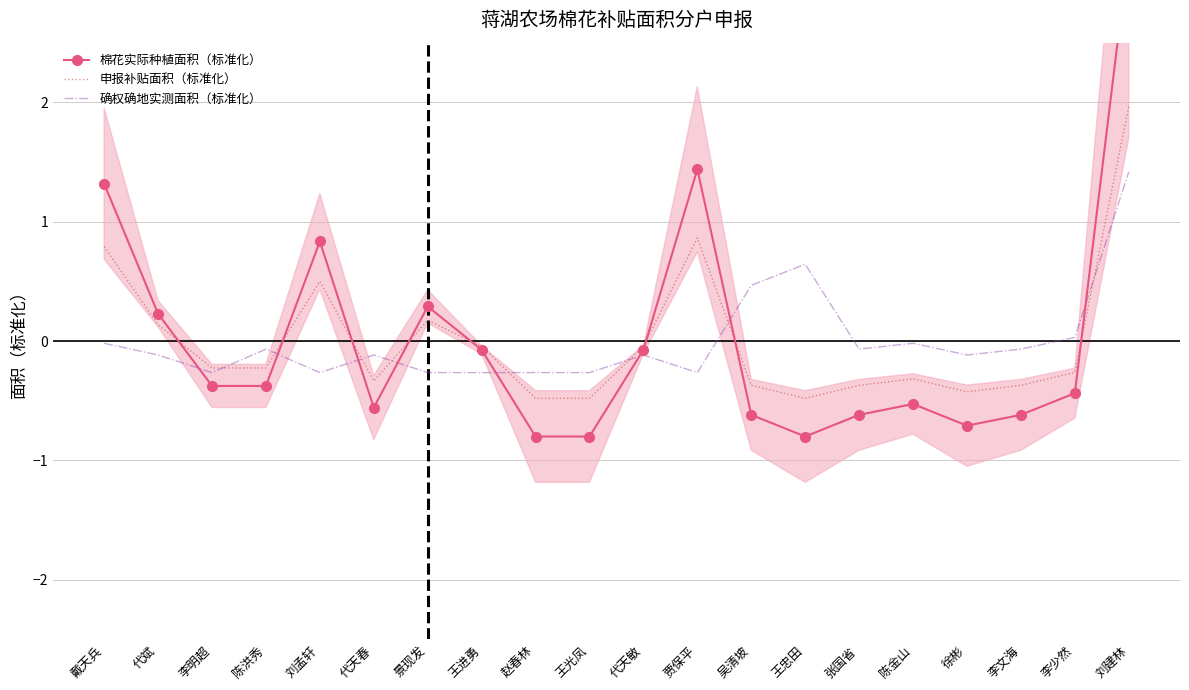

What is the lowest value of the 申报补贴面积（标准化） series?

-0.5